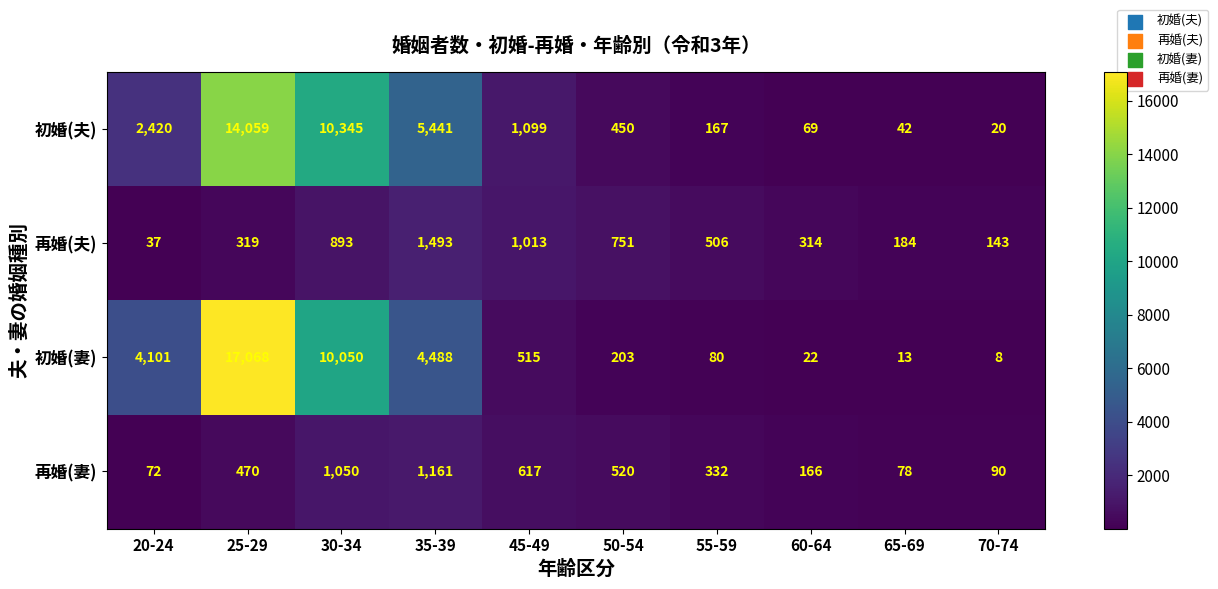

What is the spread (max minus min) of values at 45-49?

584